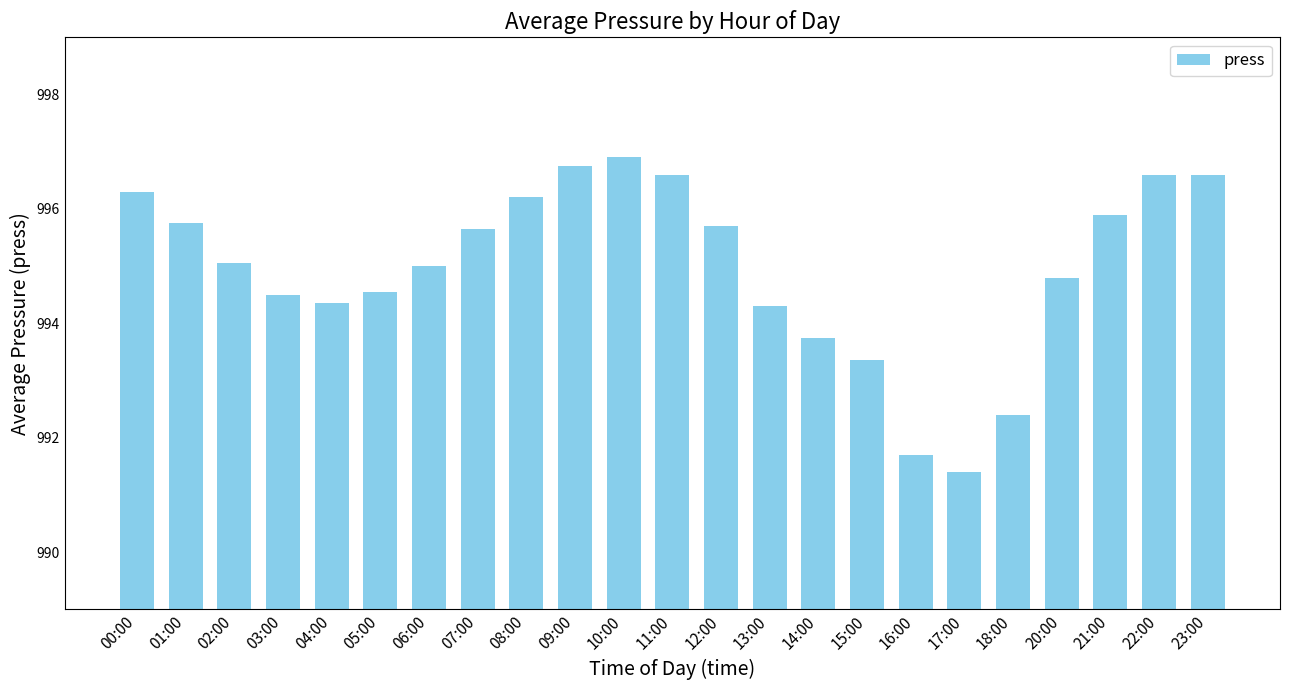

Count the number of data series in this chart.

1